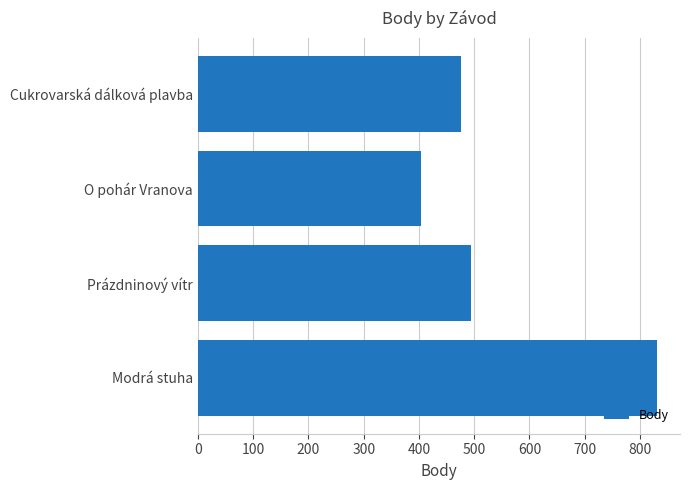

What is the difference between the maximum and minimum values?

427